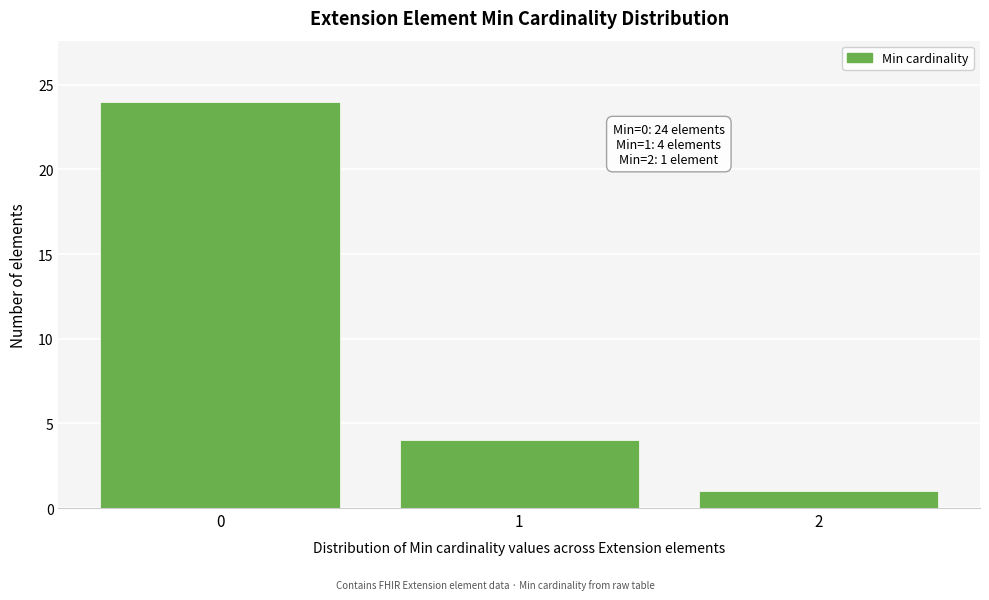

Reading left to right, extract all data points from this chart.

0=24	1=4	2=1